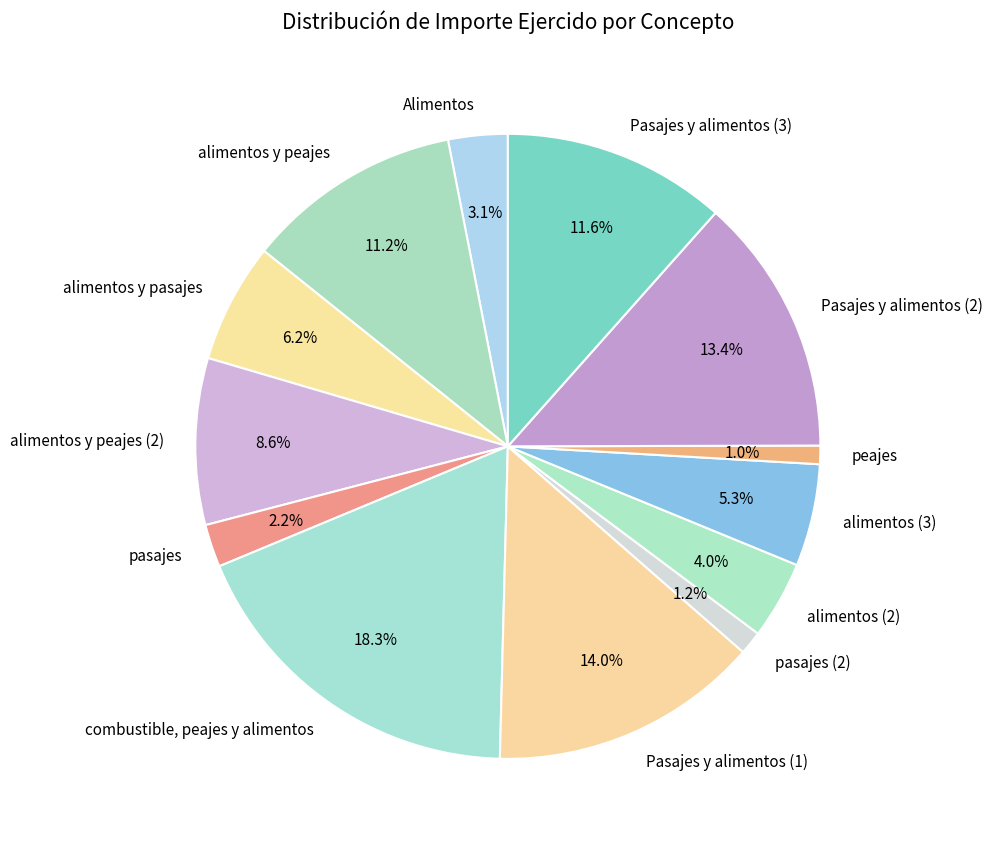

What portion of the pie excludes alimentos y peajes?

88.8%